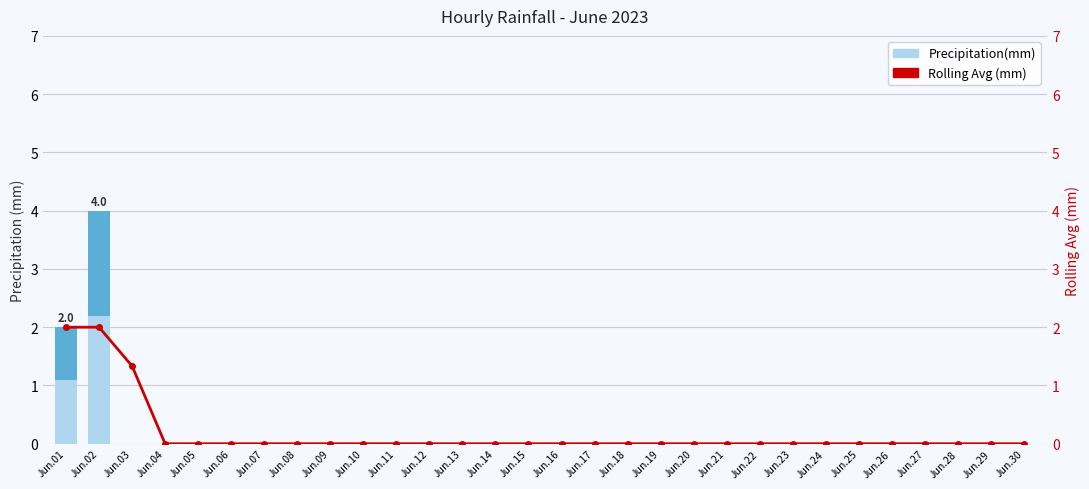

What is the sum of all Rolling Avg (mm) values?

5.3